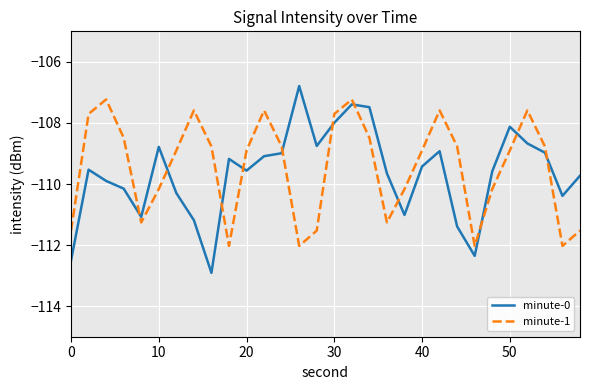

Rank the series by their maximum value, from highest to lowest.

minute-0, minute-1